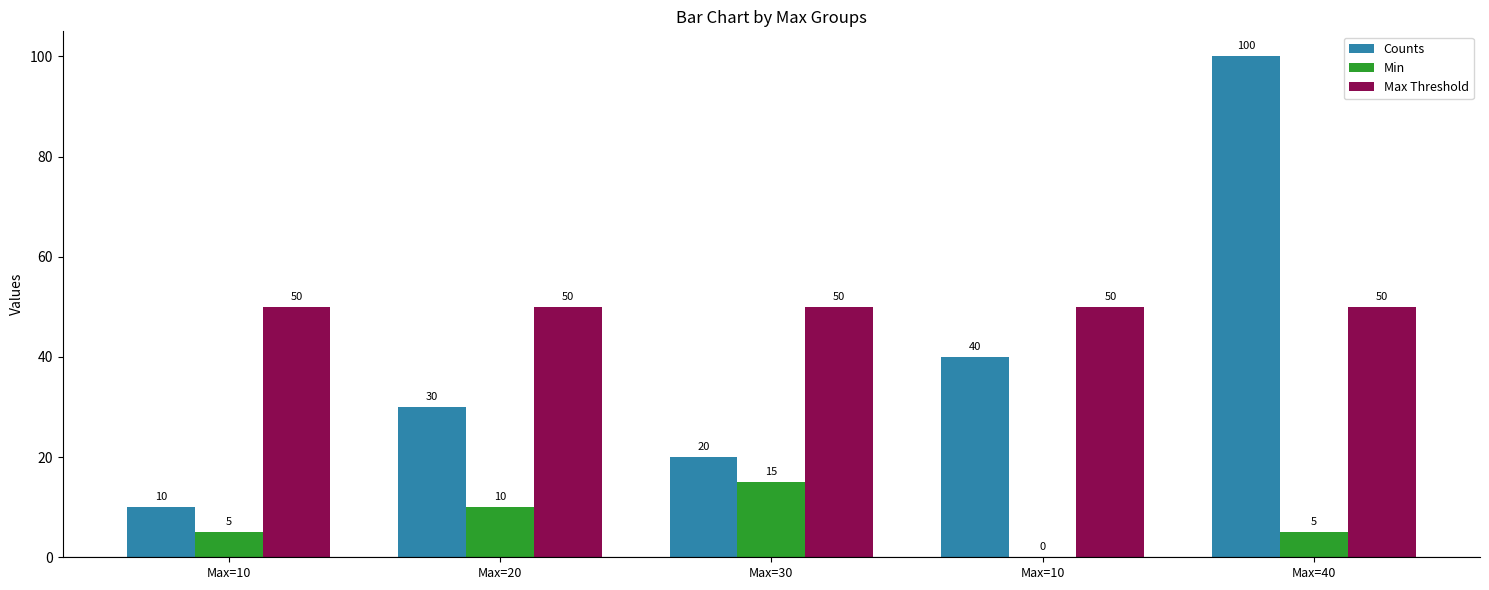

How many series are shown in this chart?

3